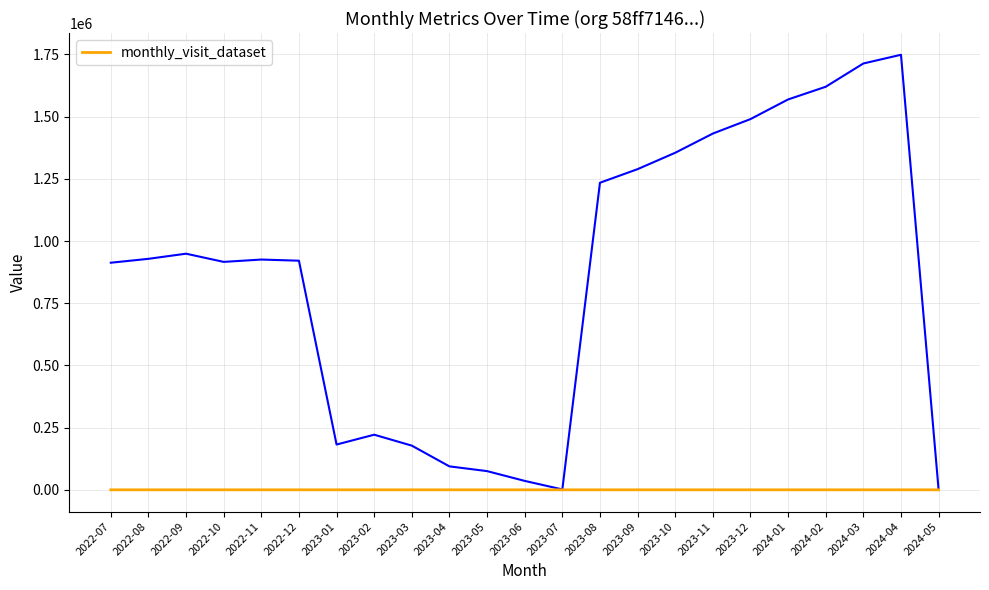

Reading left to right, what are all the values shown in this chart?

0	0	0	0	0	0	0	1	0	0	0	0	1	0	0	0	0	1	0	0	0	24	1